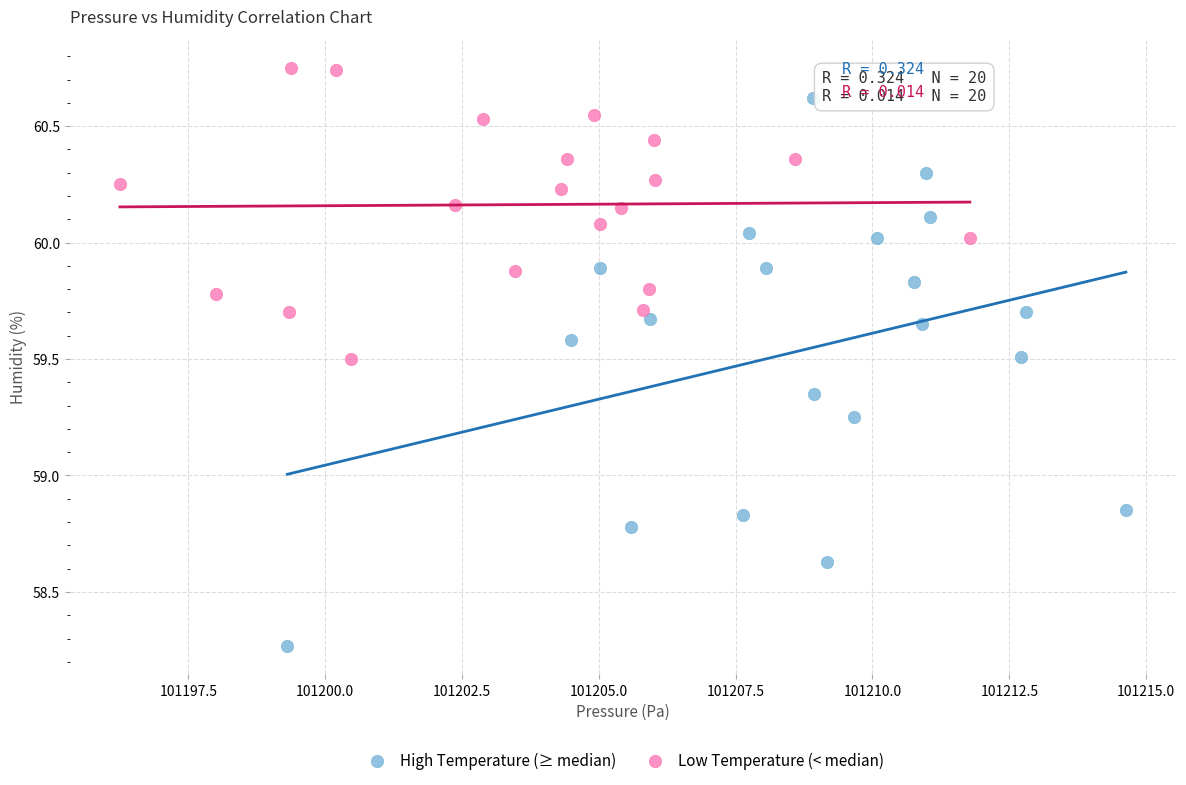

Which series contains the lowest Y value?

High Temperature (≥ median)